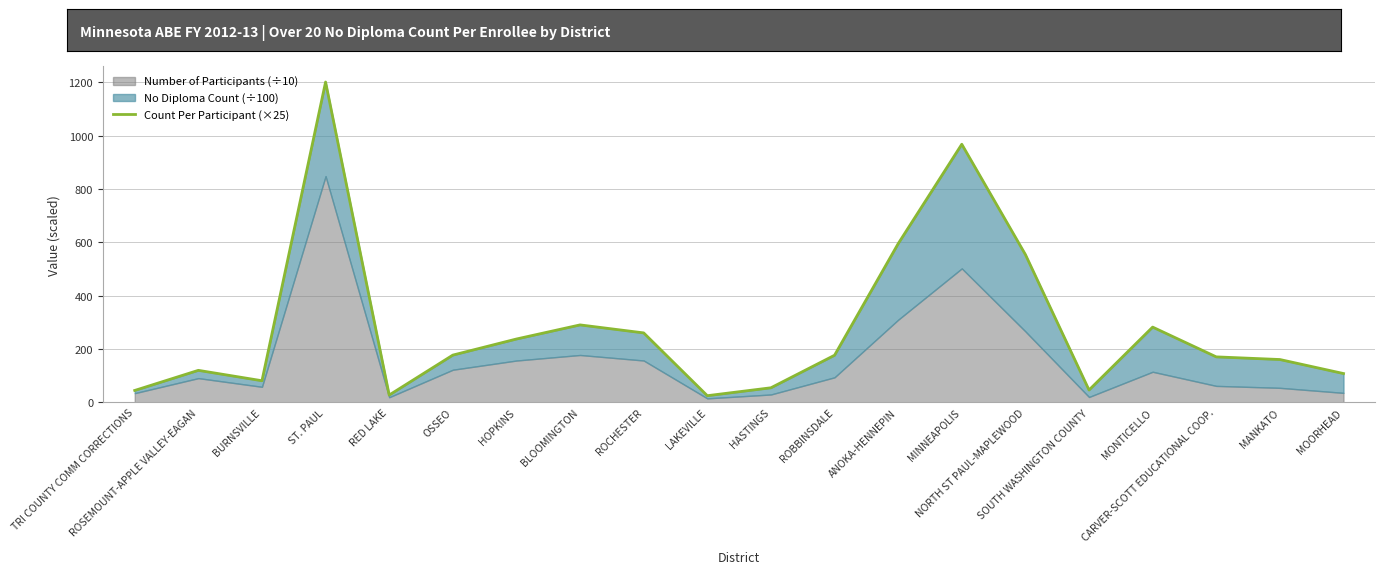

How many interior local peaks (higher than both neighbors) does the data have?

5